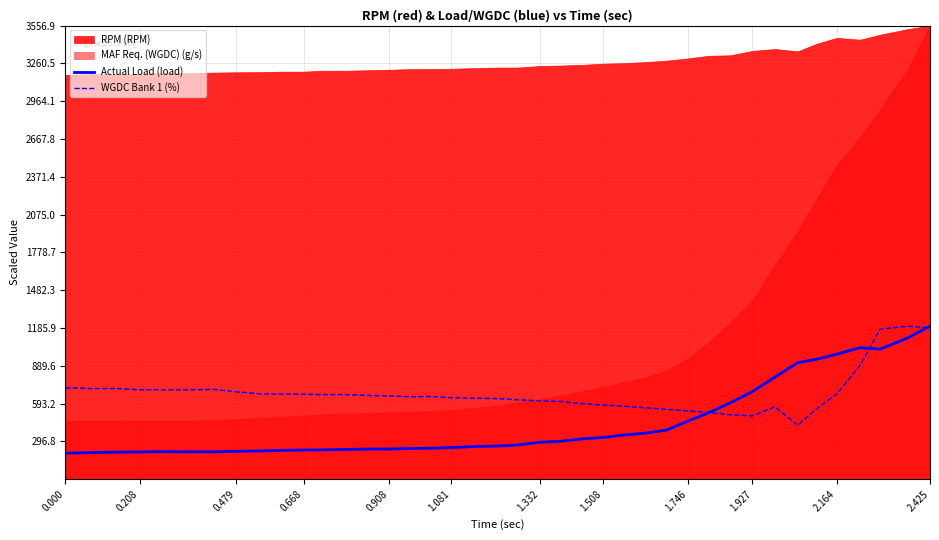

What is the highest value of the WGDC Bank 1 (%) series?

1200.0